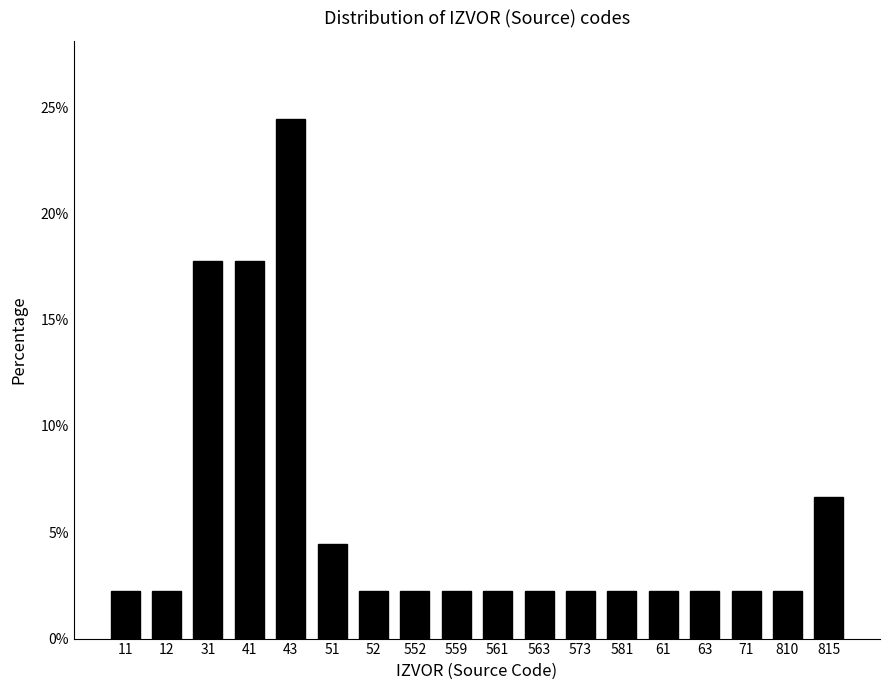

Reading left to right, extract all data points from this chart.

2.2	2.2	17.8	17.8	24.4	4.4	2.2	2.2	2.2	2.2	2.2	2.2	2.2	2.2	2.2	2.2	2.2	6.7